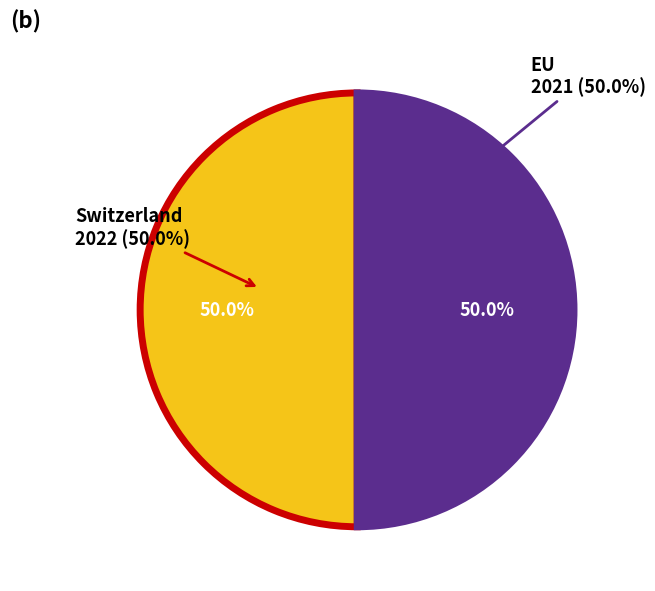

True or false: Switzerland accounts for 39% of the total.

False